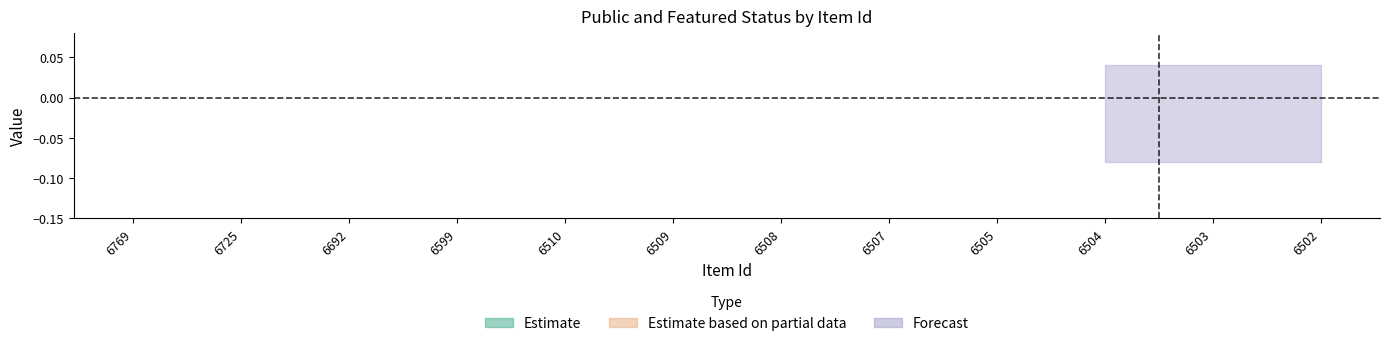

Does the chart display data point markers on the line(s)?

No